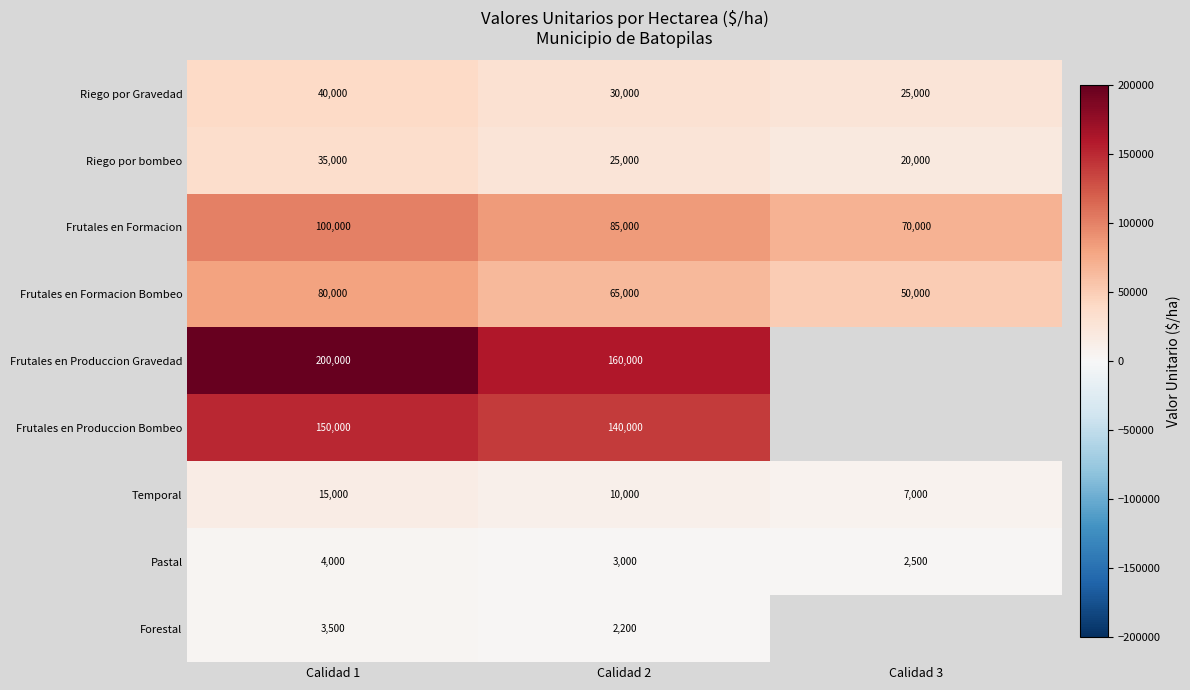

Count the Pastal values in the range 2500 to 4000.

3